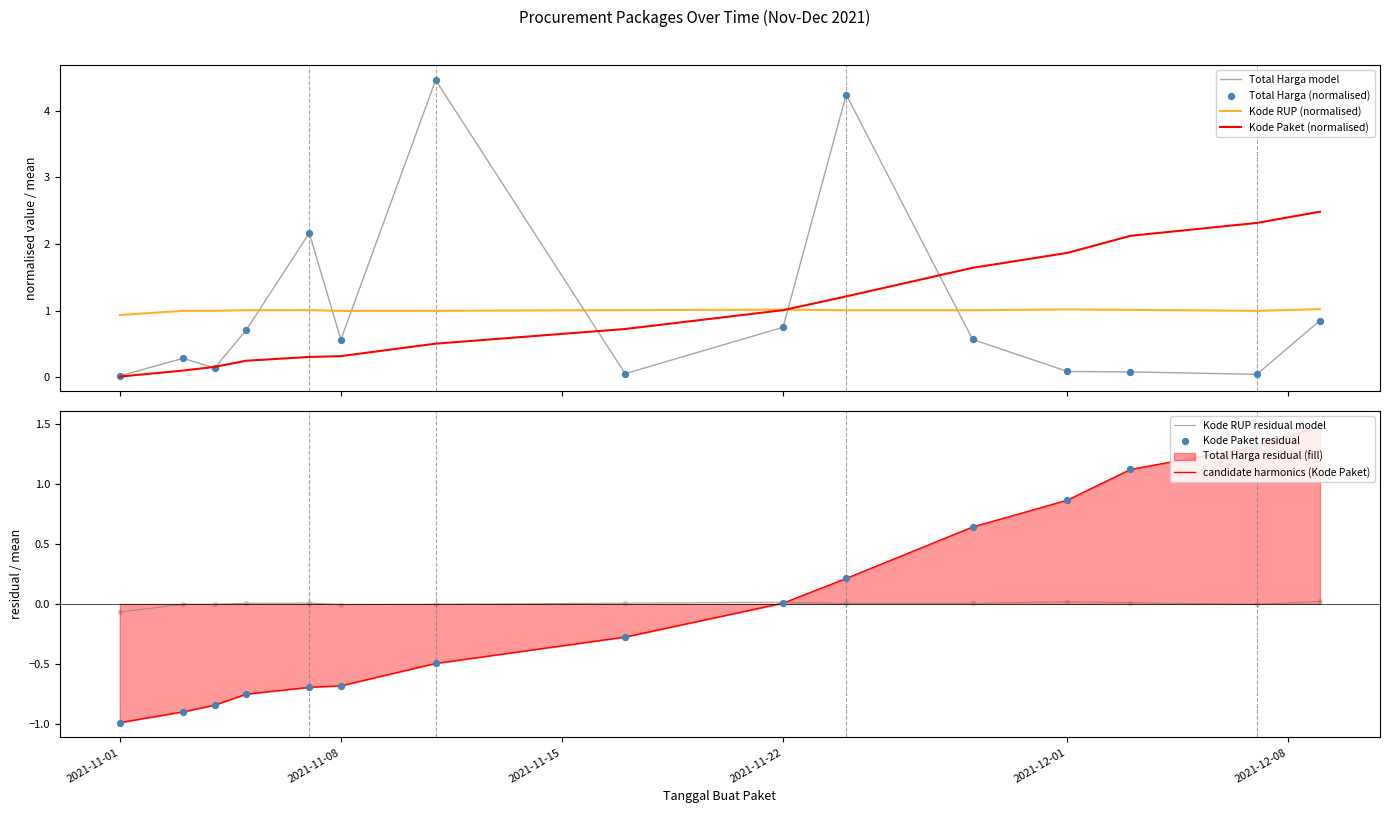

Is the value of Kode Paket at 2021-11-05 greater than the value of Kode RUP (x1000) at 2021-11-01?

Yes